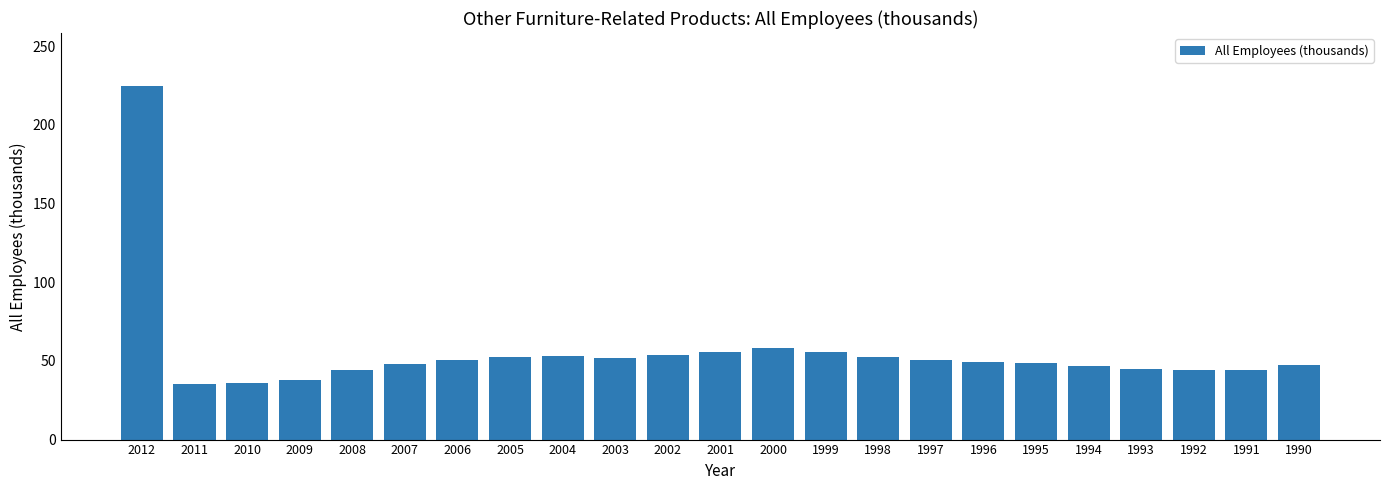

What is the change in value from 2004 to 1994?

-5.8